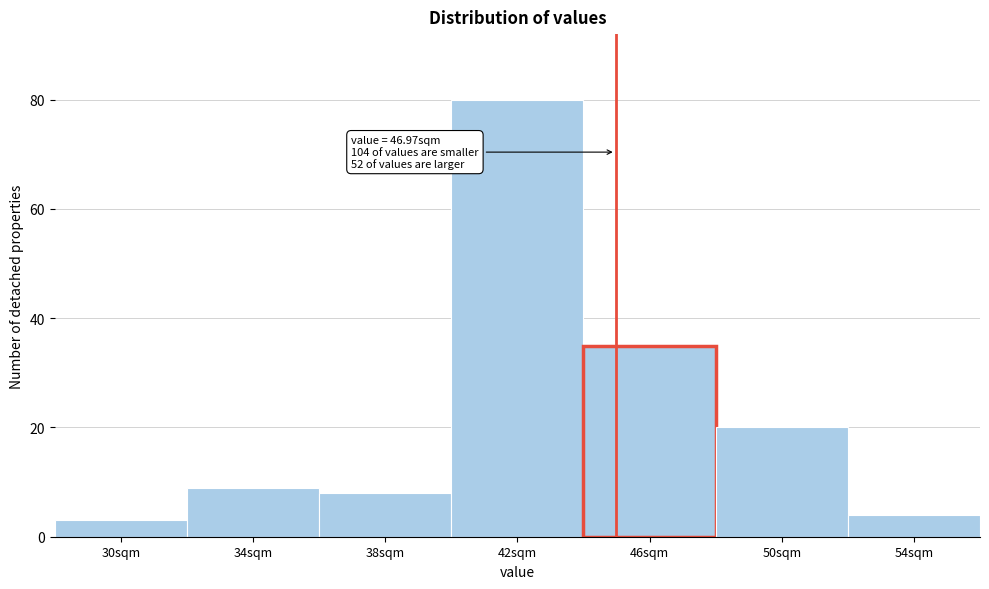

Reading right to left, transcribe all the data shown in this chart.

4	20	35	80	8	9	3